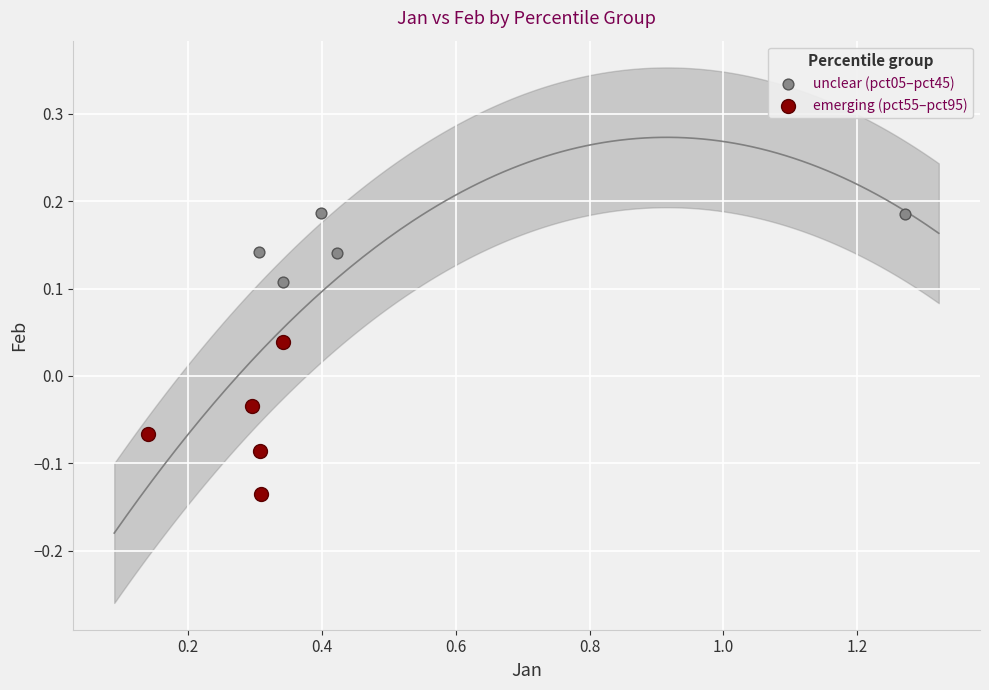

Which series has the largest Y range (max minus min)?

emerging (pct55–pct95)